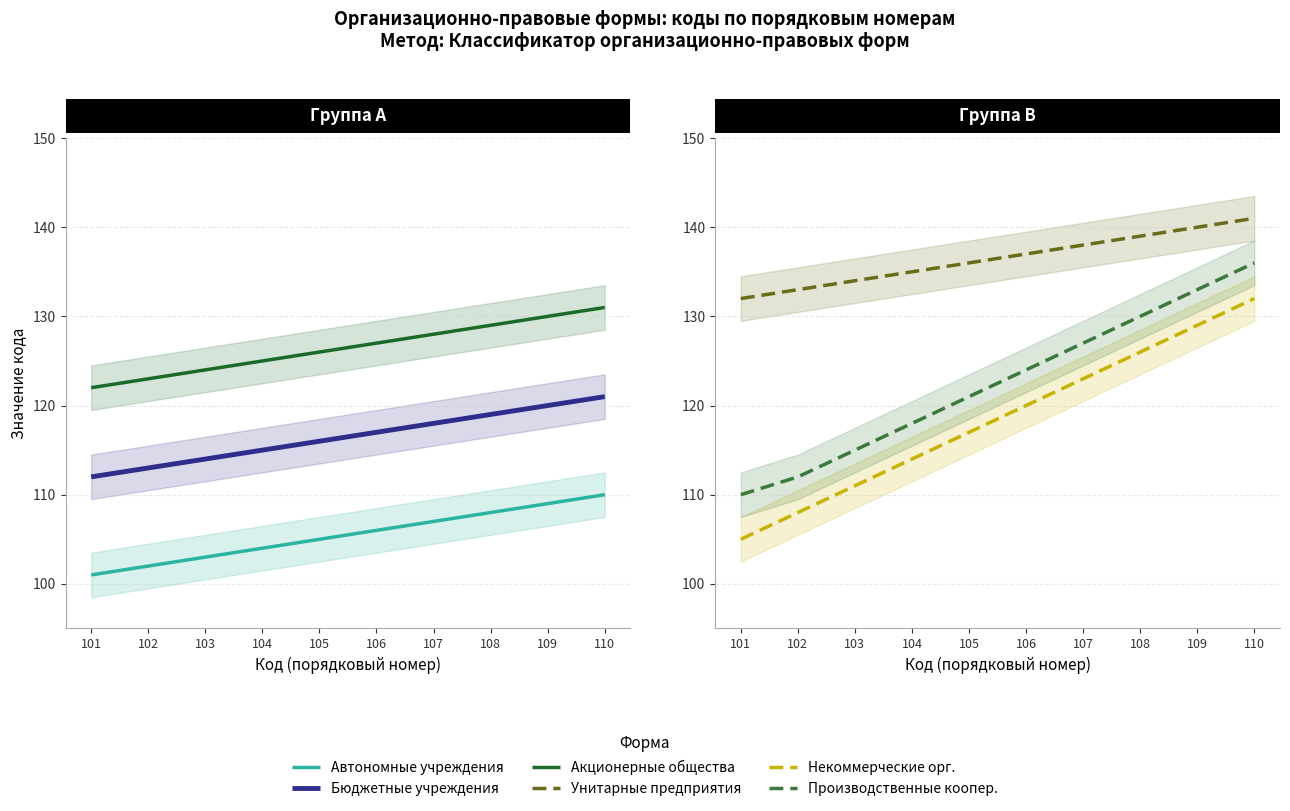

What is the spread (max minus min) of values at 110?

31